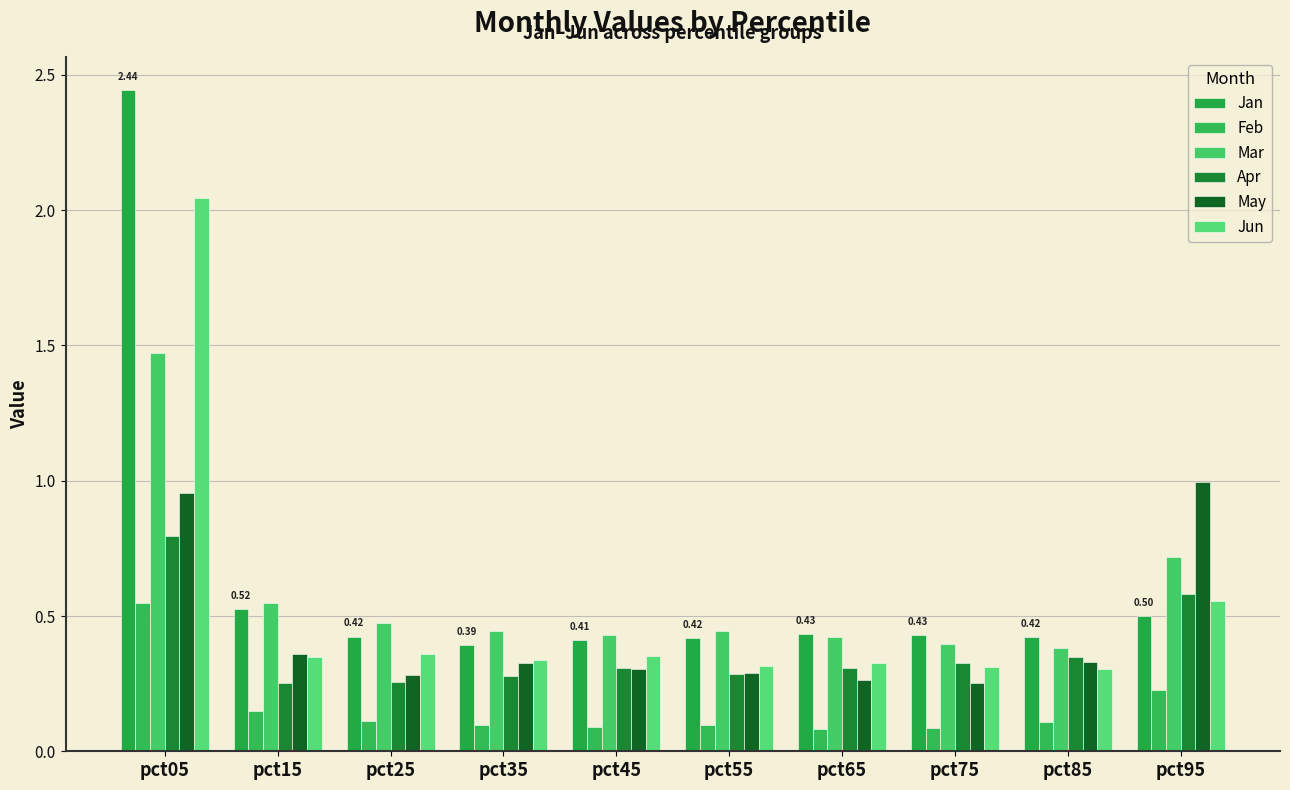

What is the sum of all Mar values?

5.7